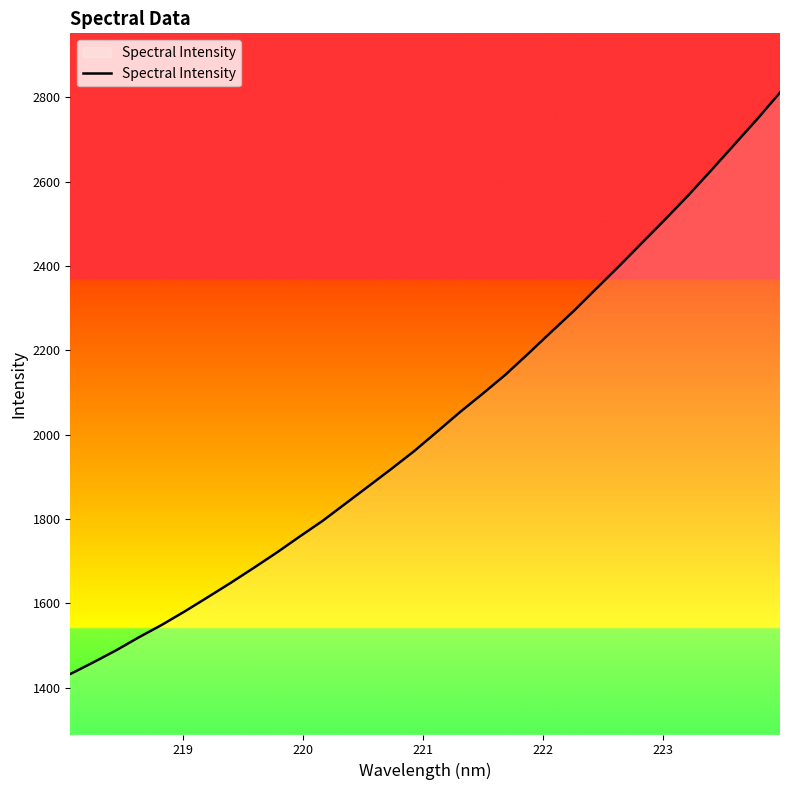

What is the smallest value displayed?

1432.7